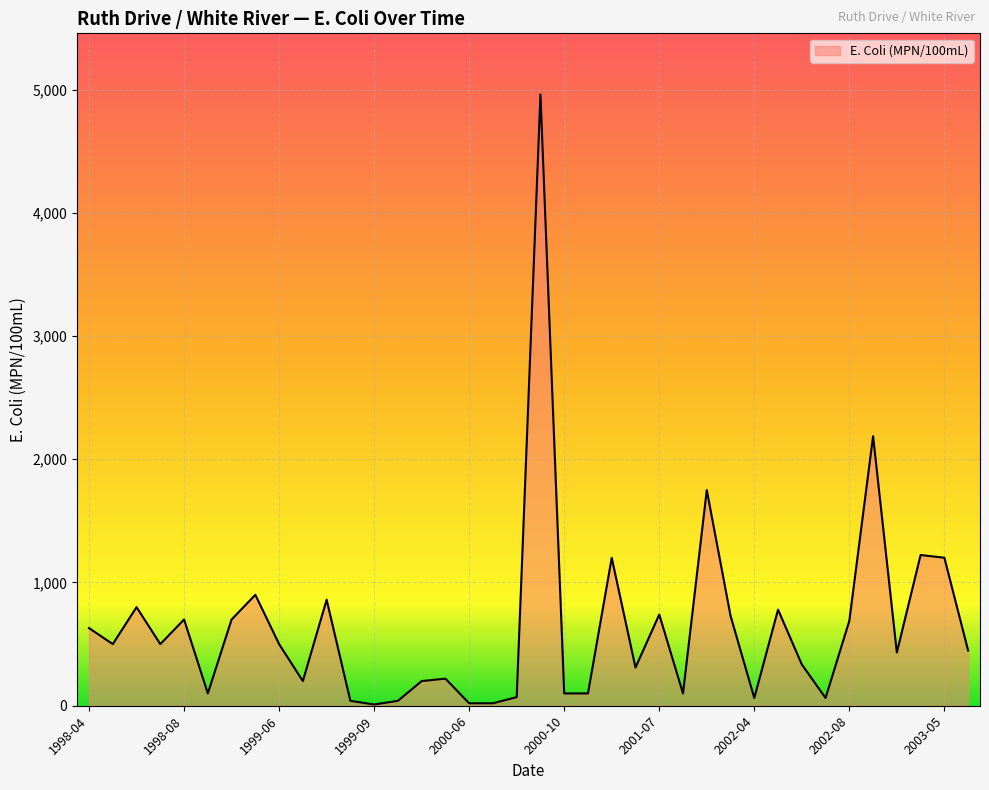

What is the difference between the maximum and minimum values?

4950